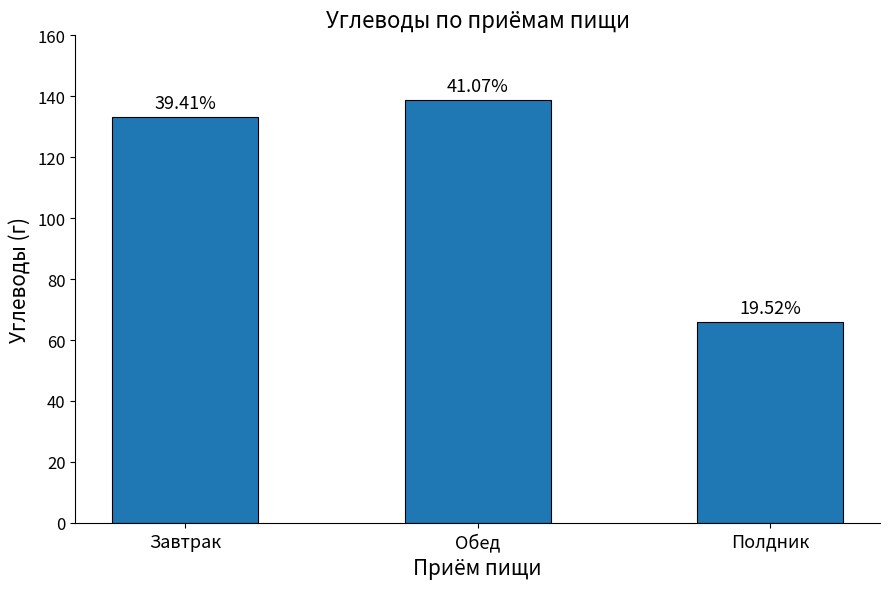

What is the difference between the maximum and minimum values?

72.9